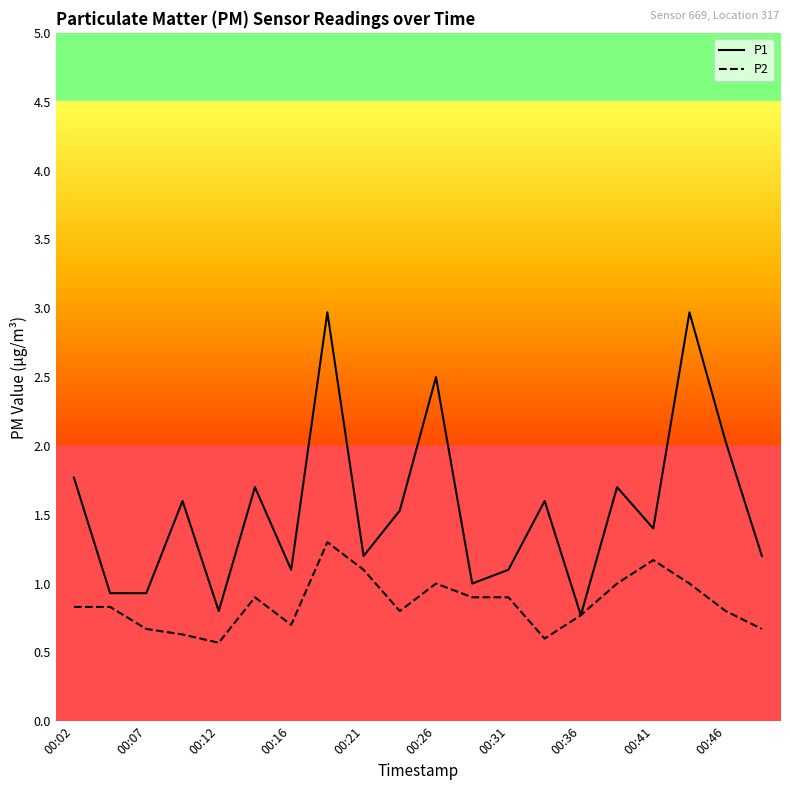

Which series has the largest total across all categories?

P1